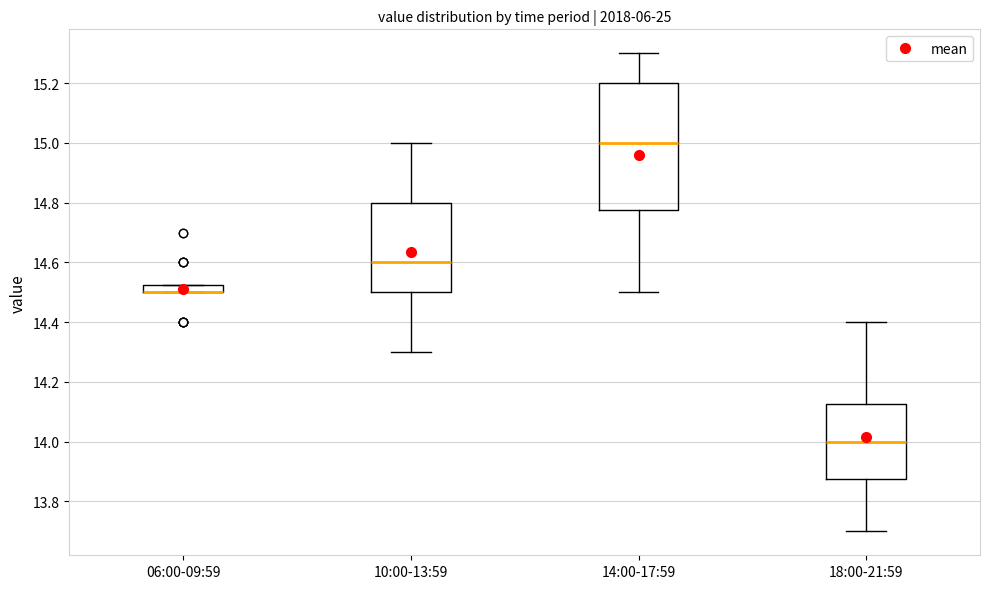

Which box is the tallest, from its lower edge to its upper edge?

14:00-17:59